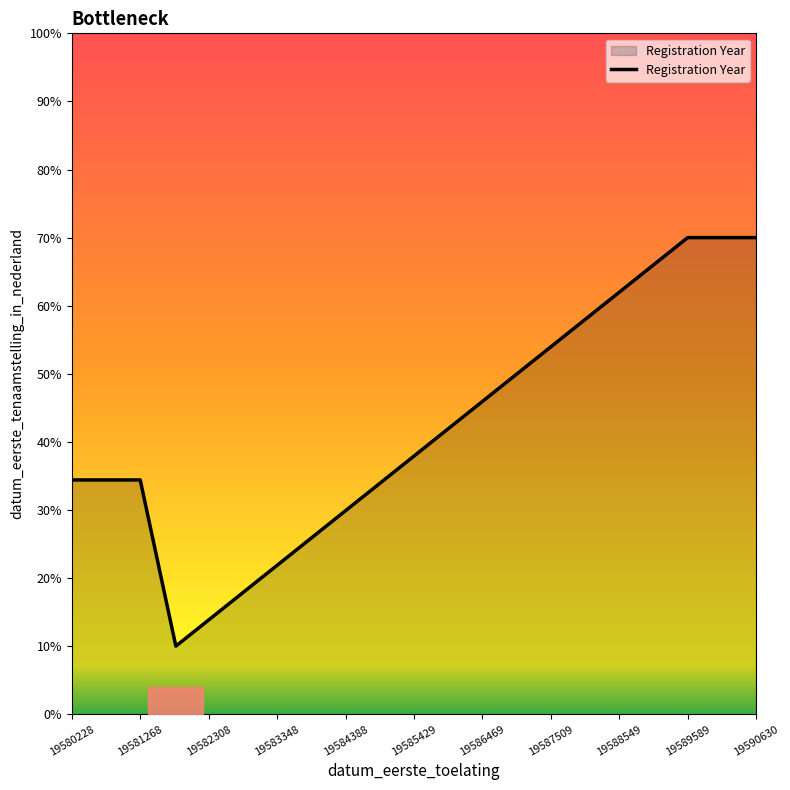

What is the minimum value shown in the chart?

10.0